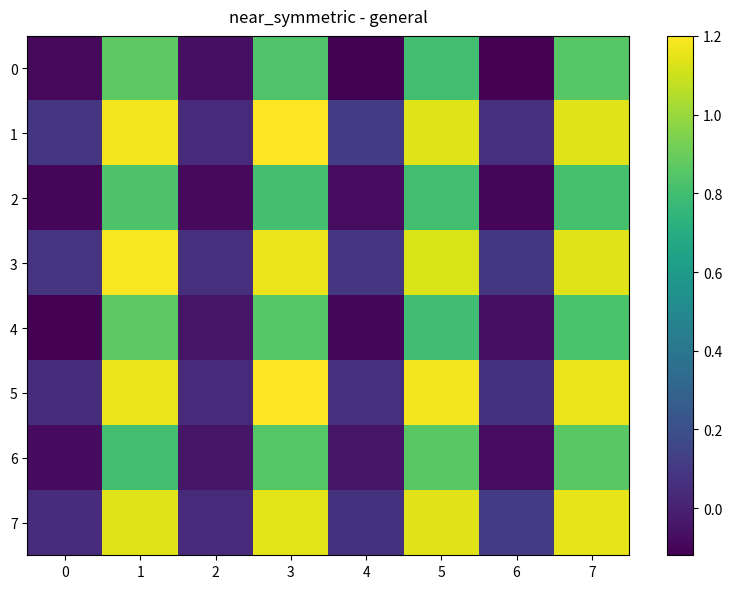

How many categories are shown in the chart?

8